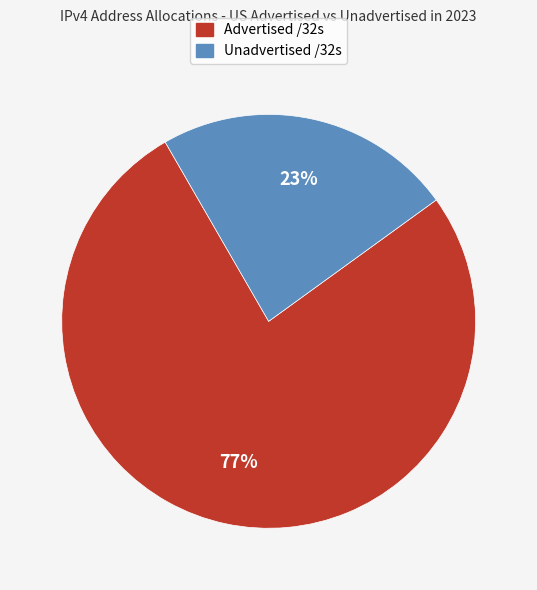

To the nearest percent, what is the average slice percentage?

50%